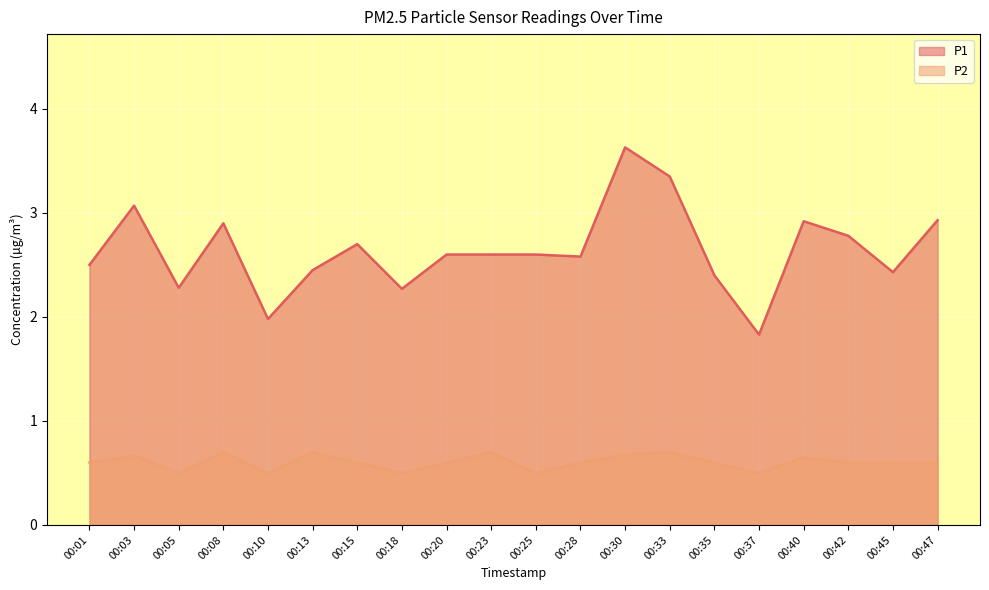

What are all the series names shown in the legend?

P1, P2